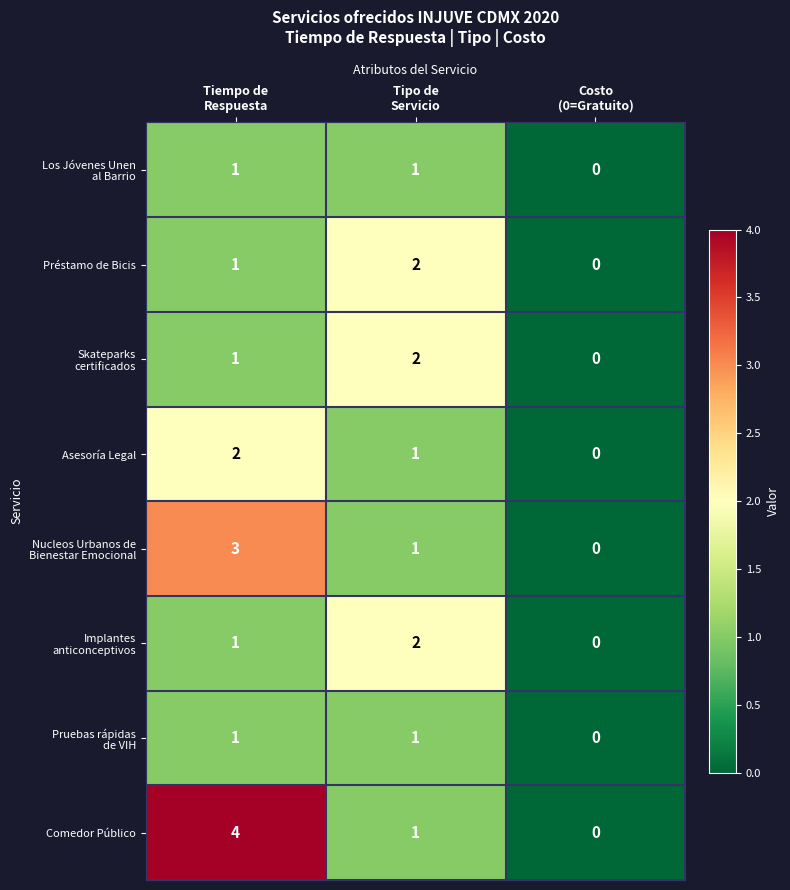

Count the Asesoría Legal values in the range 0 to 2.

3